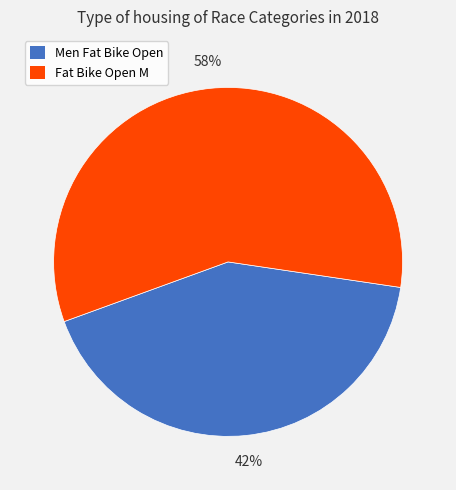

To the nearest percent, what percentage of the pie is Fat Bike Open M?

58%